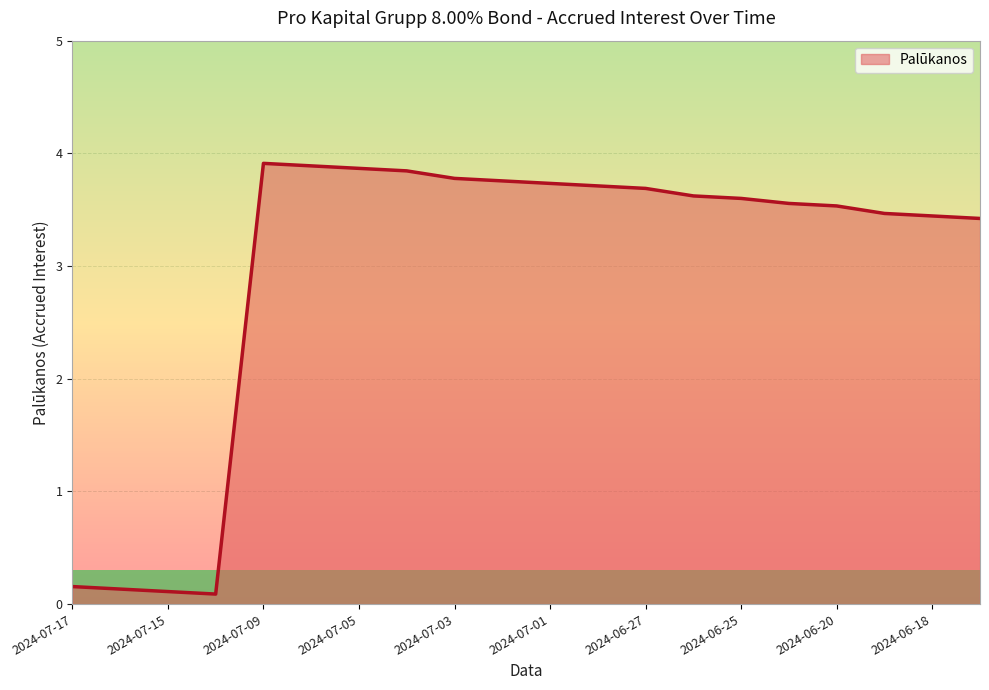

What is the greatest value displayed?

3.9